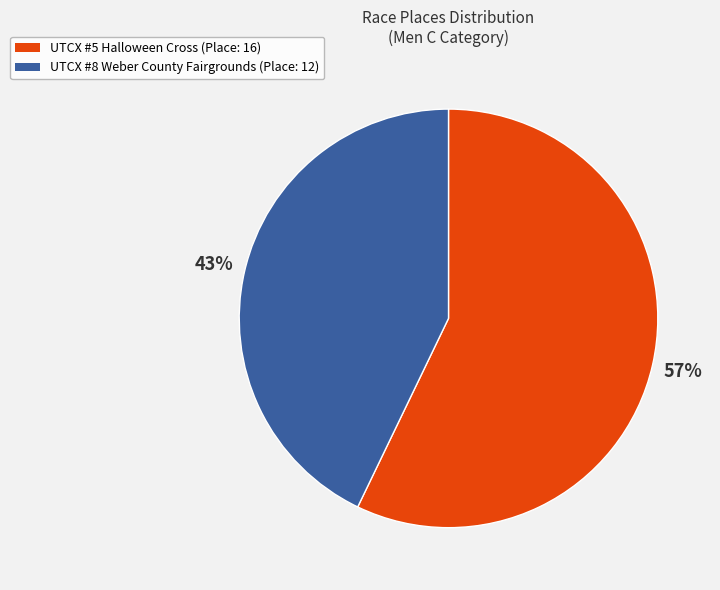

To the nearest percent, what is the difference between the largest and smallest slice percentages?

14%